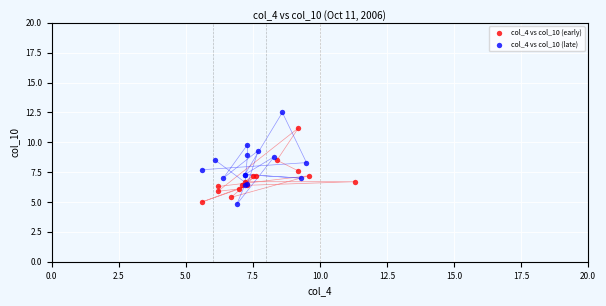

What are all the series names shown in the legend?

col_4 vs col_10 (early), col_4 vs col_10 (late)